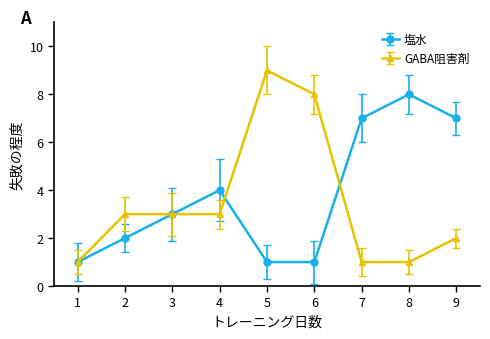

Is it true that 塩水 equals 8 at 8?

True